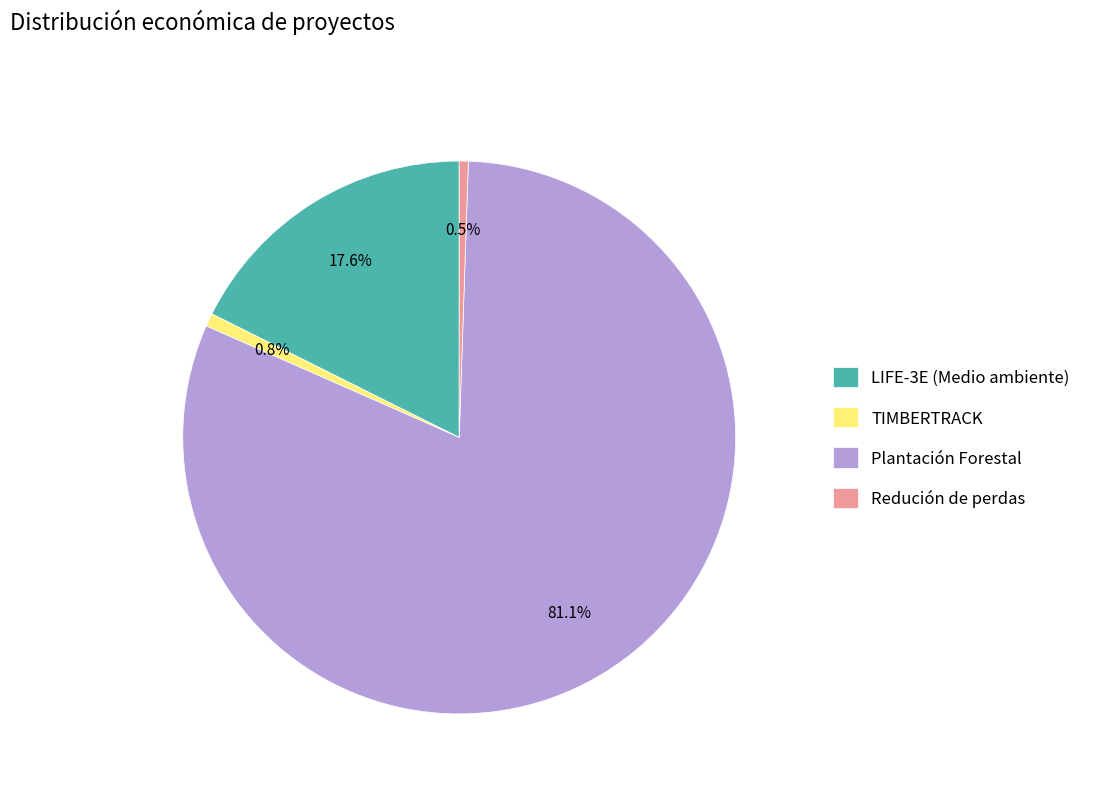

How many slices are in this pie chart?

4